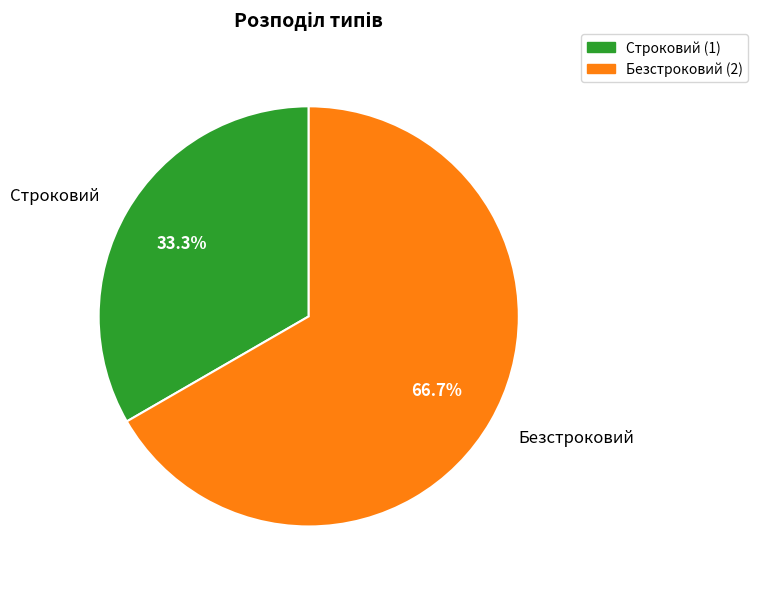

Approximately how many times larger is the value at Строковий compared to Безстроковий?

0.5